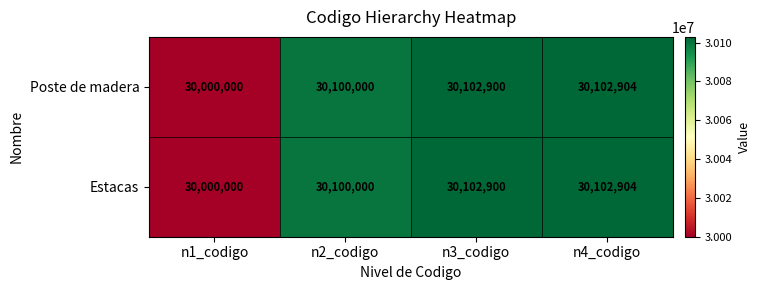

What is the approximate value of Poste de madera at n4_codigo?

30102904